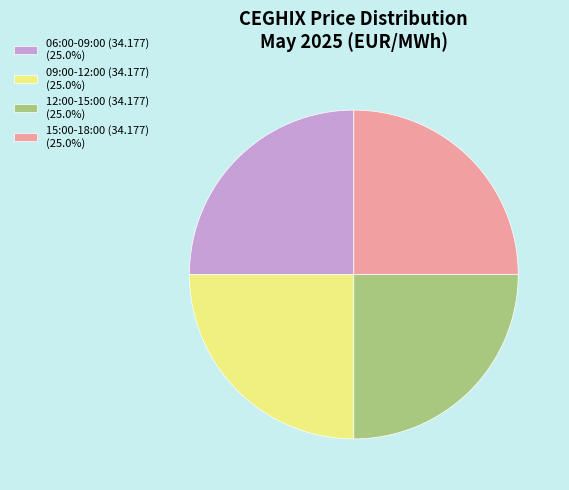

What is the ratio of the value at 15:00-18:00 (34.177) (25.0%) to the value at 06:00-09:00 (34.177) (25.0%)?

1.0